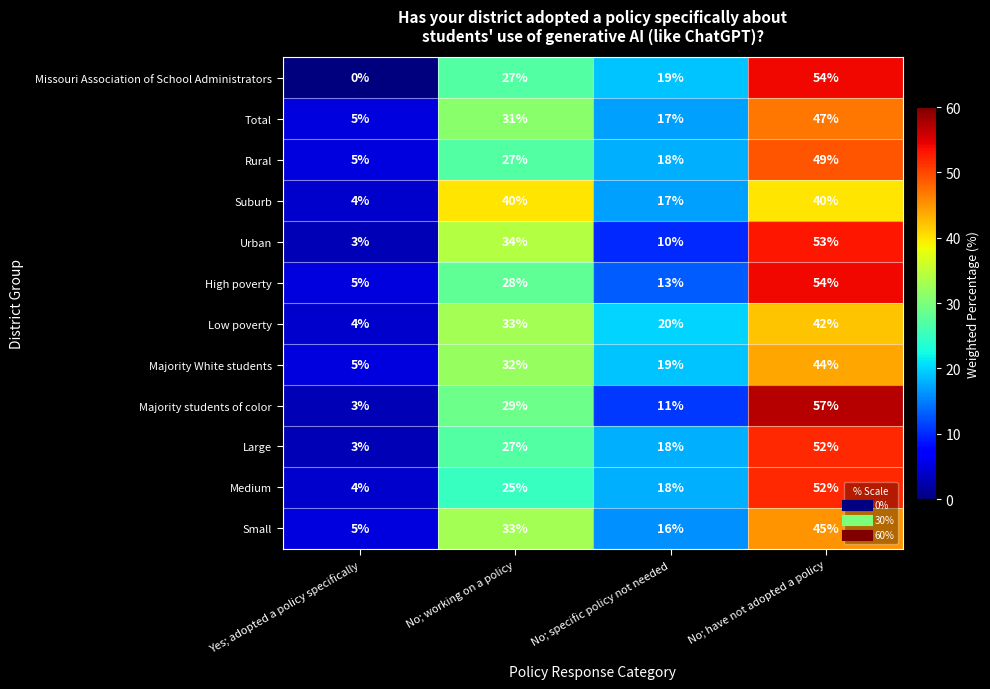

What is the difference between the maximum and minimum values in the Medium series?

48